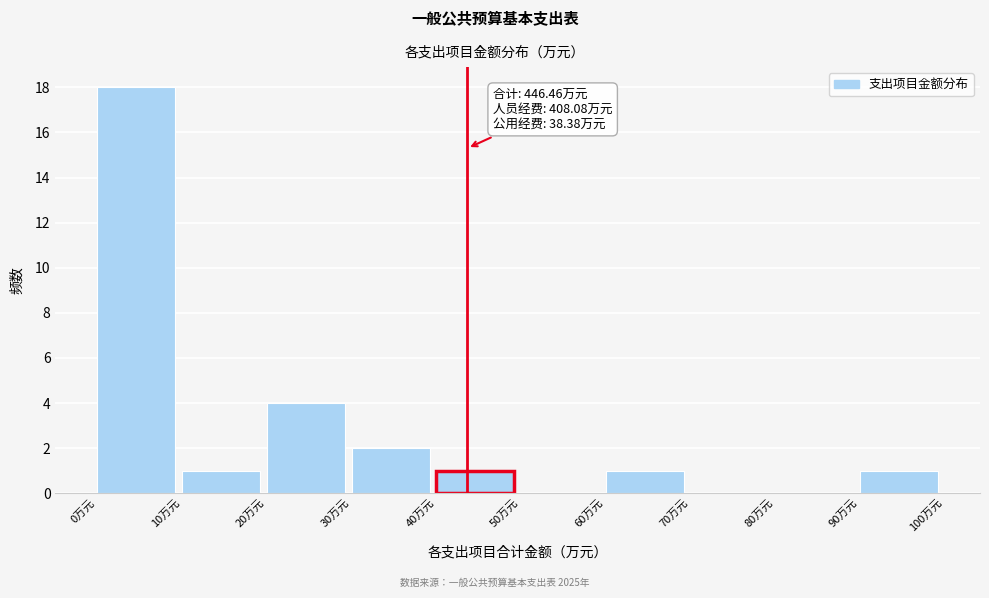

Which range on the x-axis has the tallest bar?

0 to 10